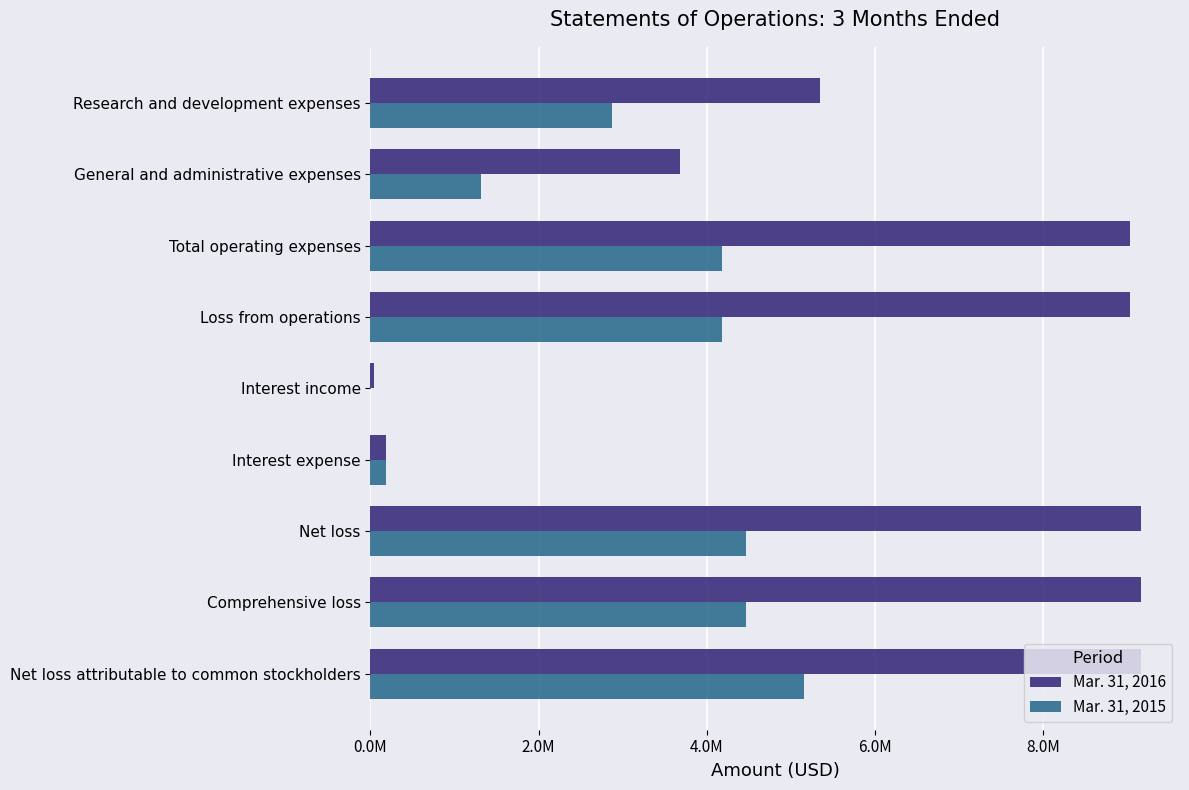

What are all the series names shown in the legend?

Mar. 31, 2016, Mar. 31, 2015